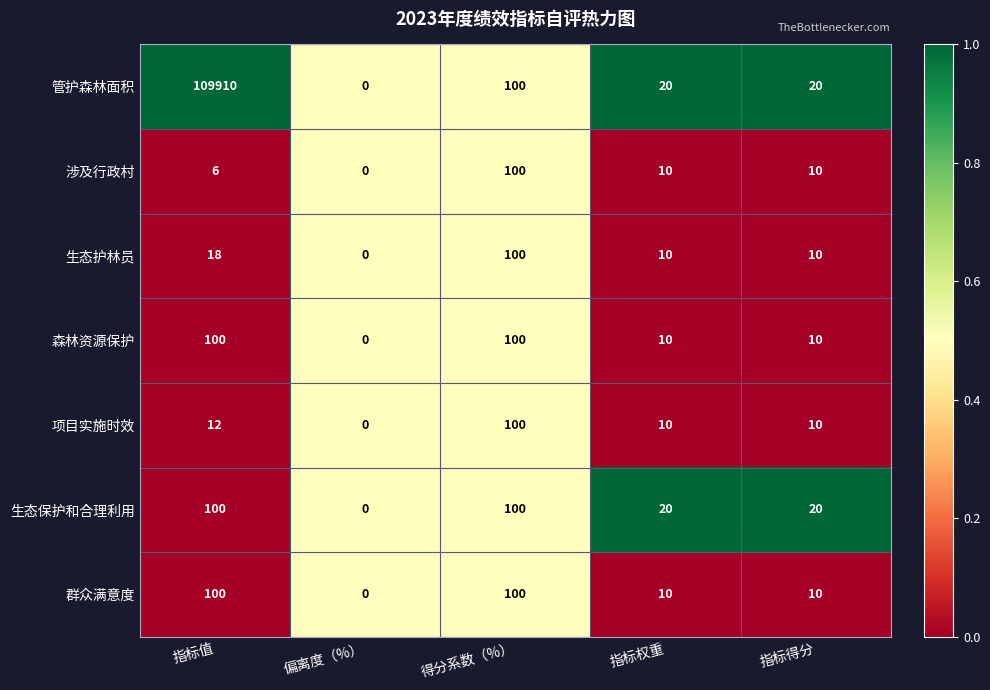

Which series has the widest spread of values?

管护森林面积